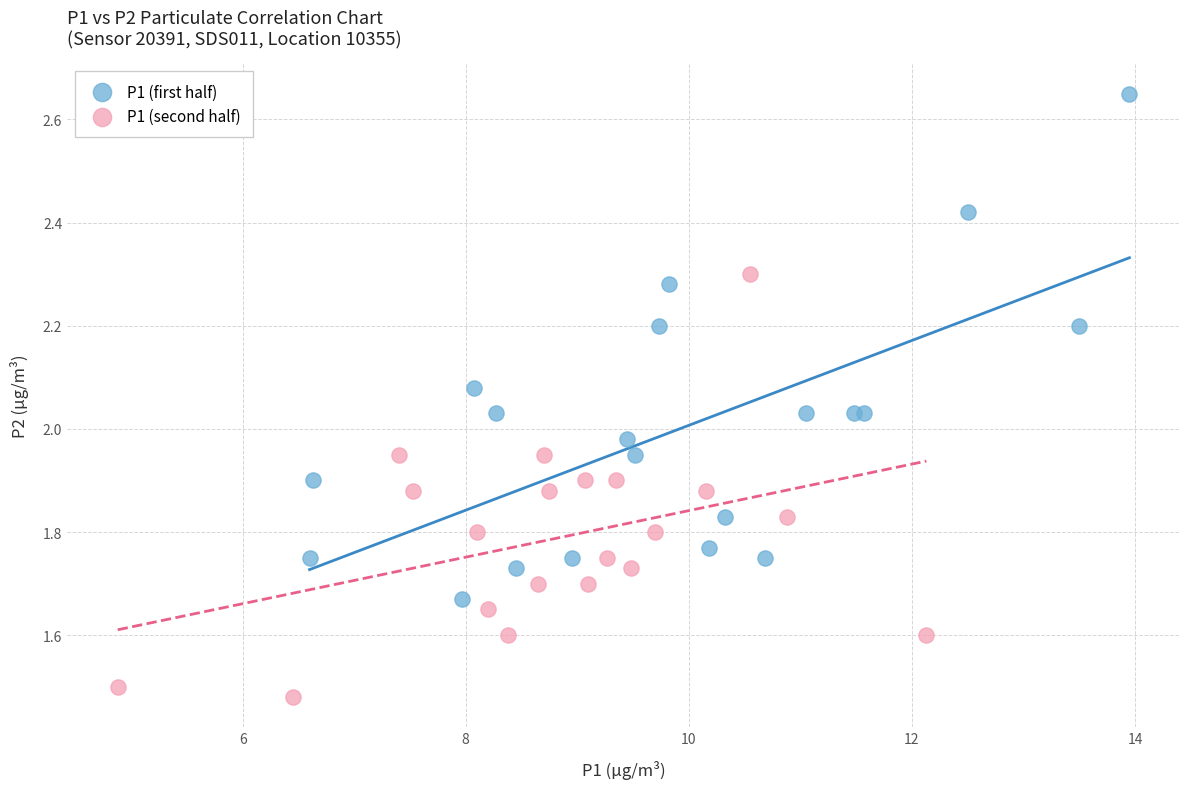

What are all the series names shown in the legend?

P1 (first half), P1 (second half)